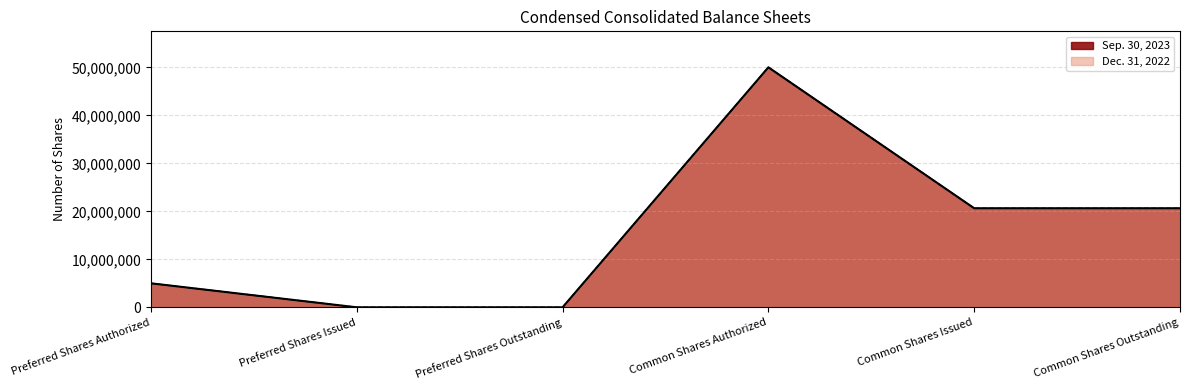

Reading left to right, list all the values displayed in this chart.

Sep. 30, 2023: Preferred Shares Authorized=5000000	Preferred Shares Issued=0	Preferred Shares Outstanding=0	Common Shares Authorized=50000000	Common Shares Issued=20641749	Common Shares Outstanding=20641749
Dec. 31, 2022: Preferred Shares Authorized=5000000	Preferred Shares Issued=0	Preferred Shares Outstanding=0	Common Shares Authorized=50000000	Common Shares Issued=20616749	Common Shares Outstanding=20616749